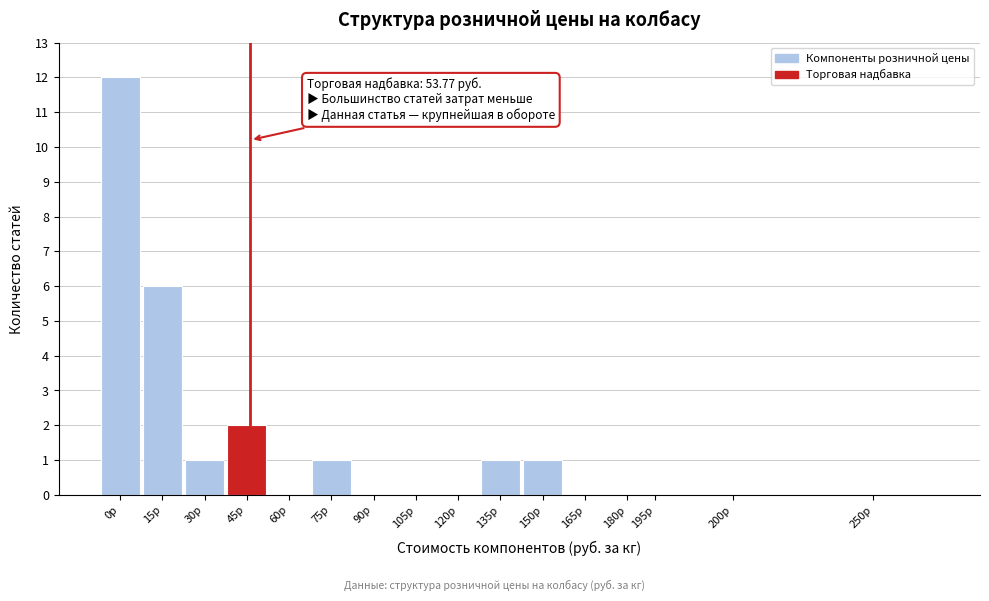

Reading left to right, transcribe all the data shown in this chart.

0р=12	15р=6	30р=1	45р=2	60р=0	75р=1	90р=0	105р=0	120р=0	135р=1	150р=1	165р=0	180р=0	195р=0	200р=0	250р=0